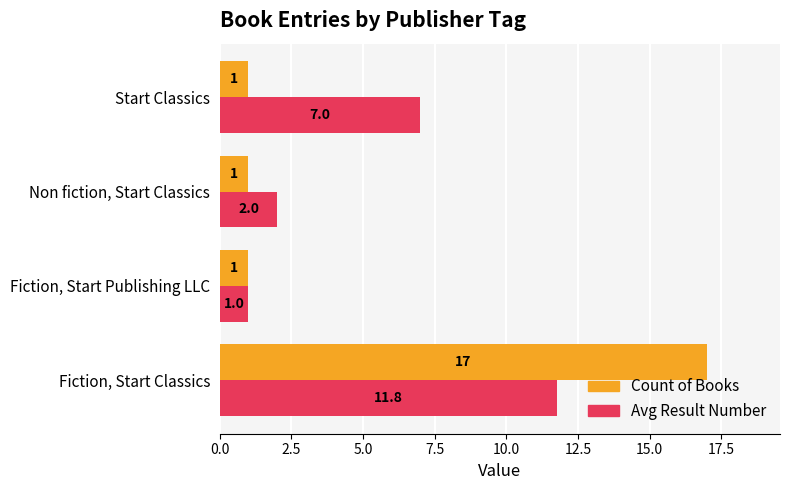

Is it true that Count of Books equals 1.6 at Start Classics?

False